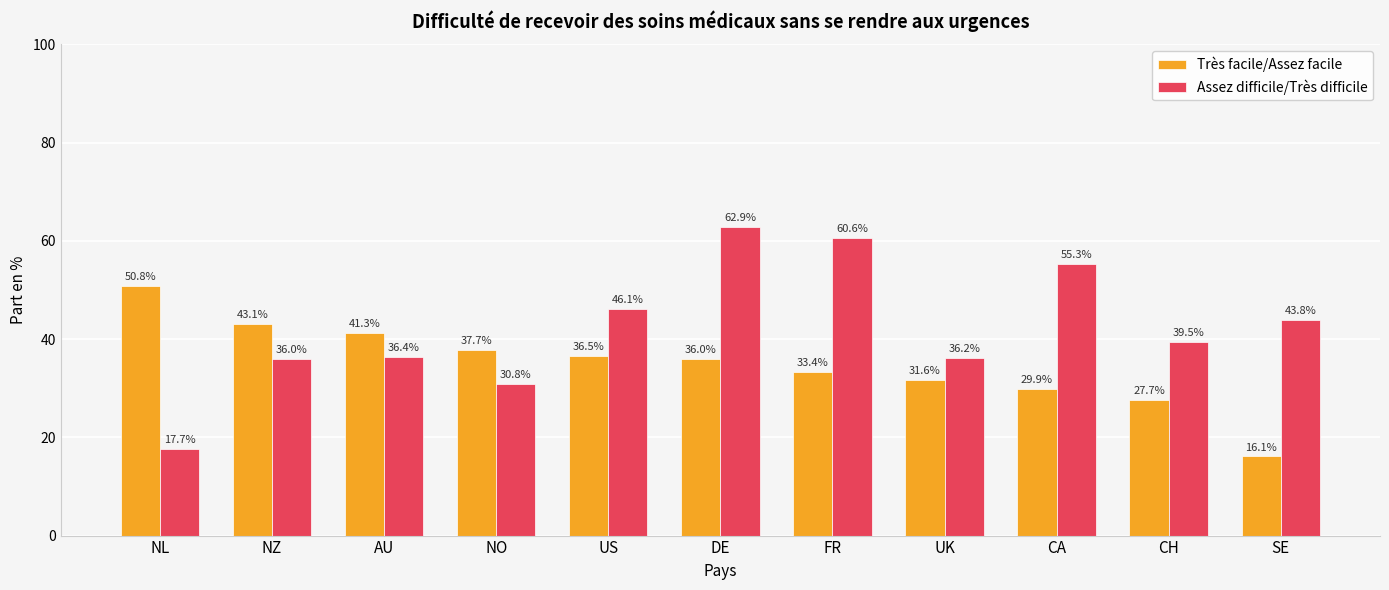

What is the sum of the Assez difficile/Très difficile values at SE and NL?

61.5